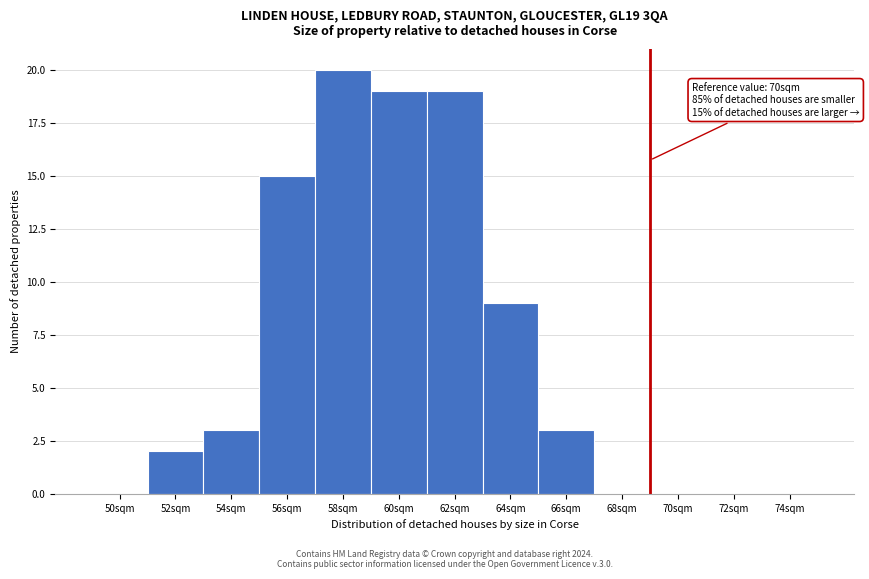

Reading left to right, transcribe all the data shown in this chart.

50sqm=0	52sqm=2	54sqm=3	56sqm=15	58sqm=20	60sqm=19	62sqm=19	64sqm=9	66sqm=3	68sqm=0	70sqm=0	72sqm=0	74sqm=0